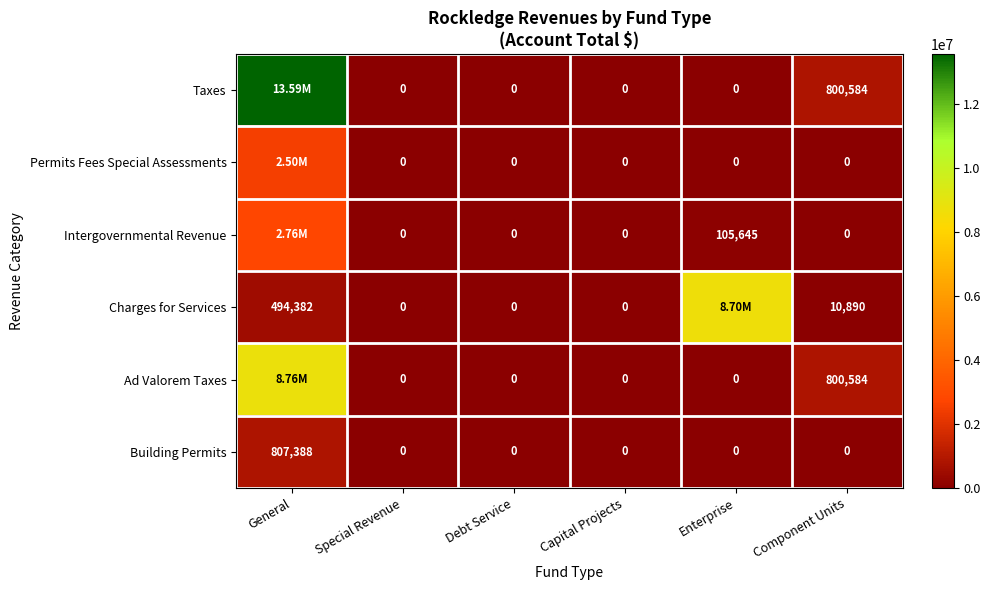

Is the value of Intergovernmental Revenue at Capital Projects greater than the value of Charges for Services at Component Units?

No